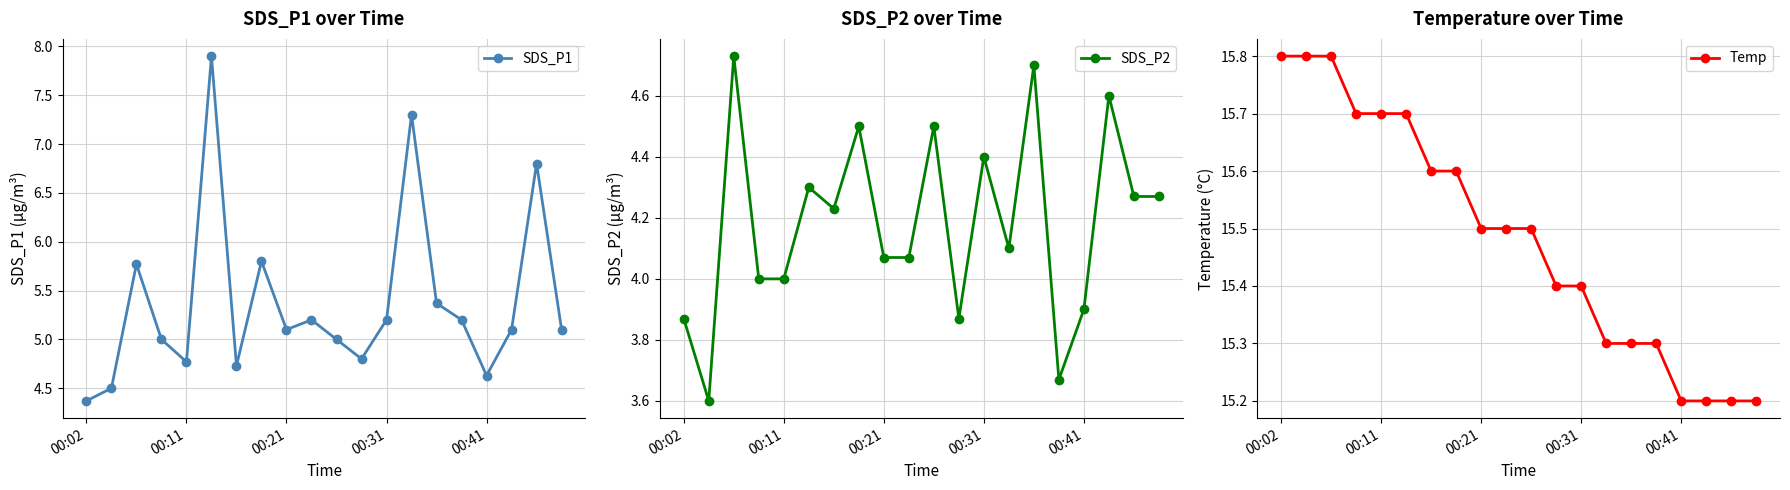

What is the minimum value for Temp?

15.2